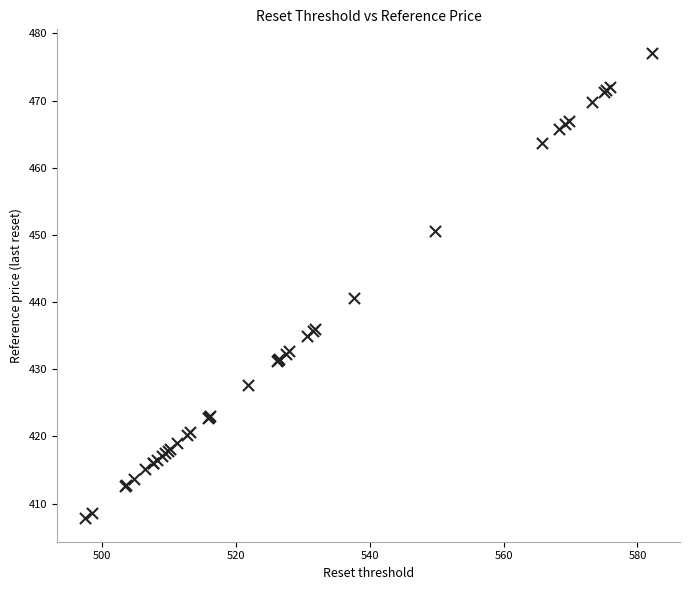

What Y value in the scatter plot is closest to 442?

440.7